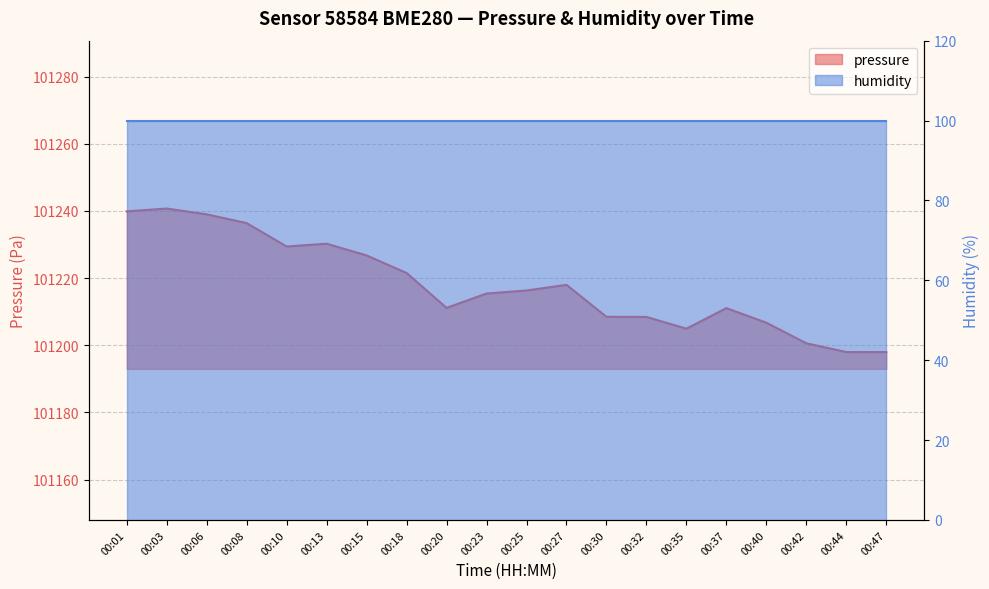

At which category does the chart reach its minimum across all series?

00:44